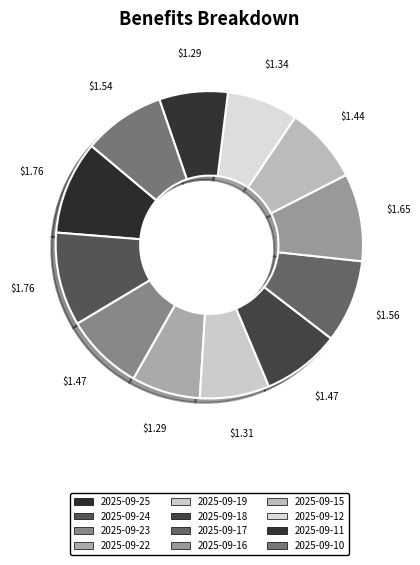

Does any single category account for the majority?

No